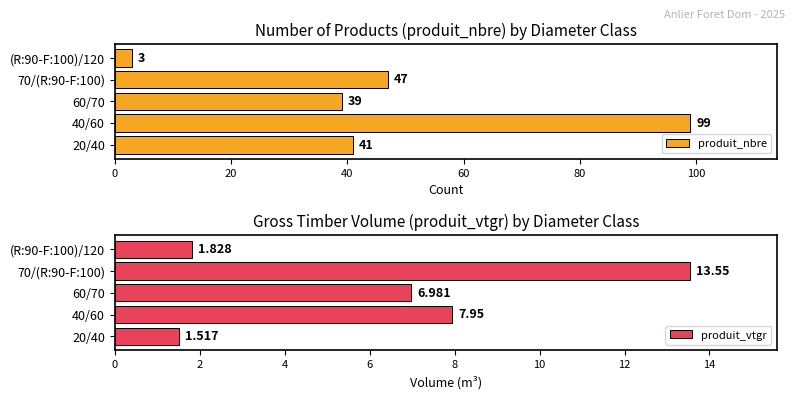

What is the difference between the second highest and minimum values in the produit_nbre series?

44